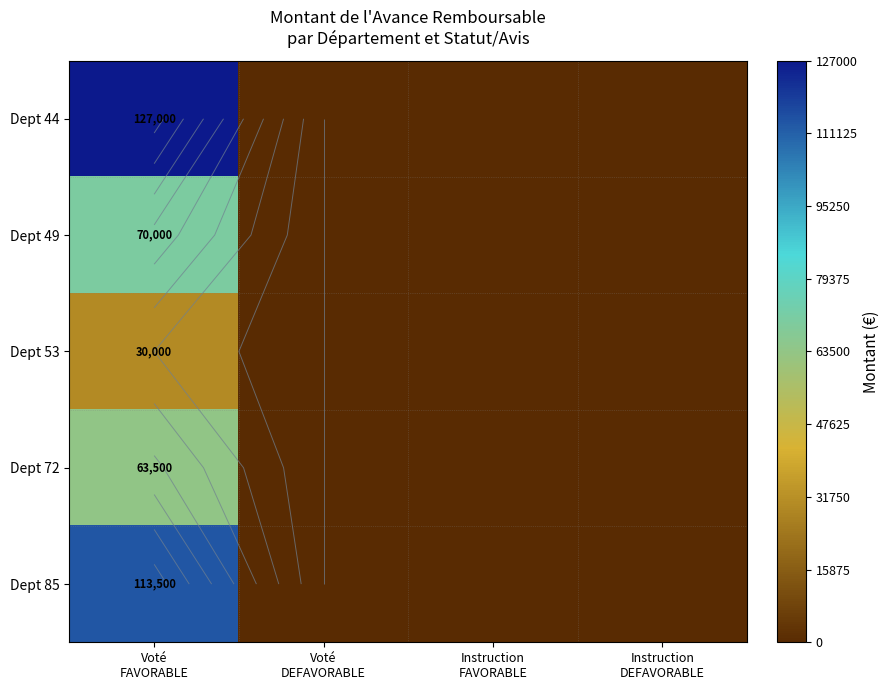

True or false: Dept 85 has a value of -71022 at Voté DEFAVORABLE.

False